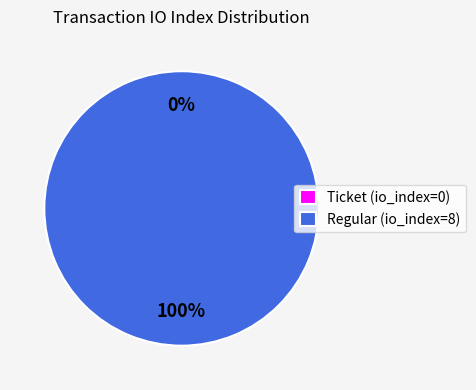

To the nearest percent, what portion does Regular (io_index=8) represent?

100%